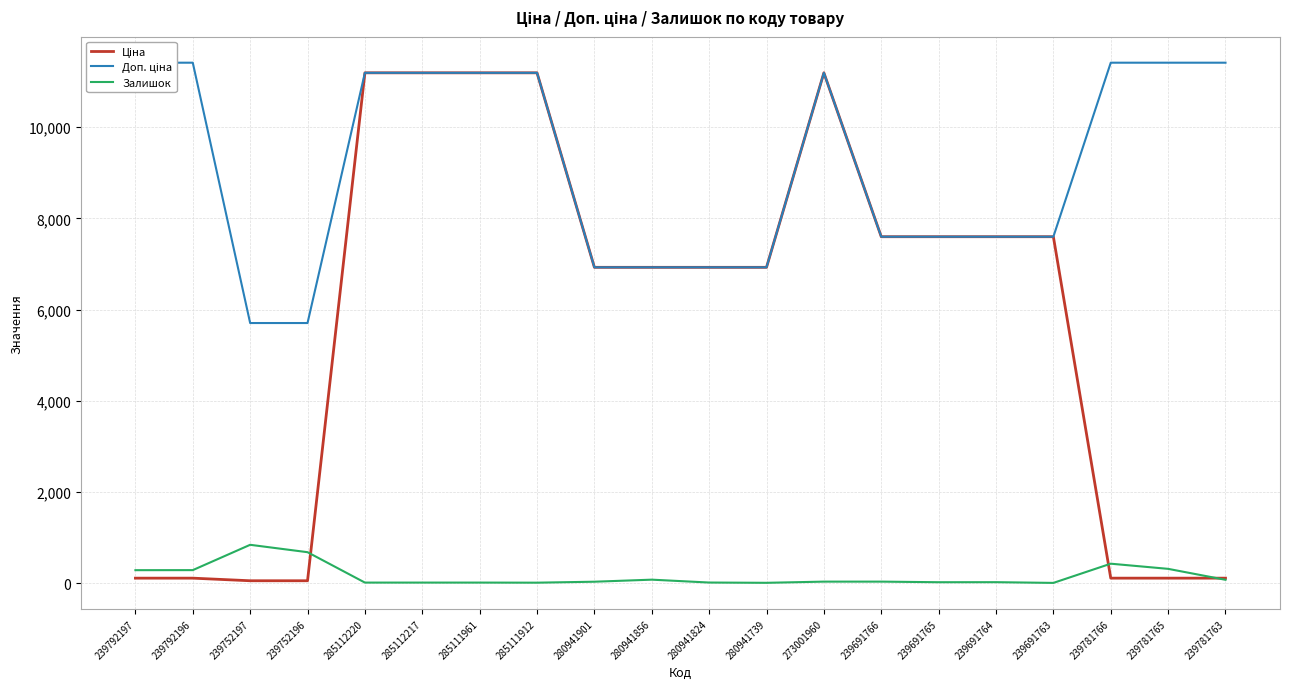

Rank the series by their average value, from highest to lowest.

Доп. ціна, Ціна, Залишок